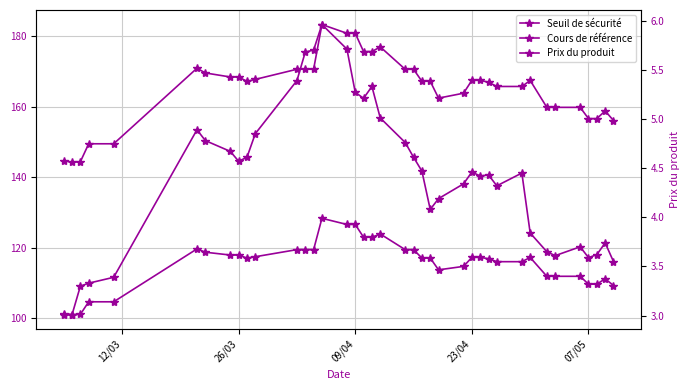

What is the average value of the Seuil de sécurité series?

115.6